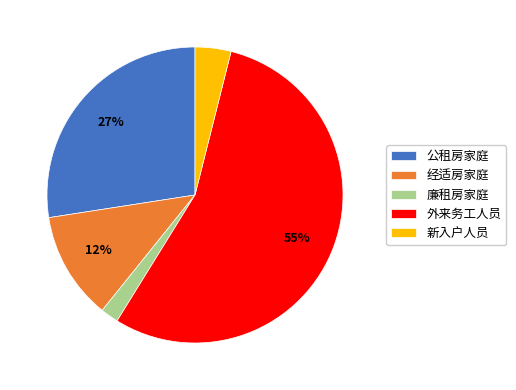

Count the number of slices in the pie.

5